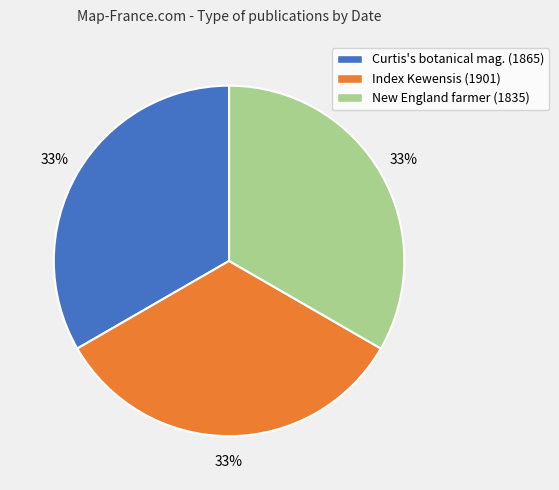

Does New England farmer (1835) account for over 50% of the chart?

No